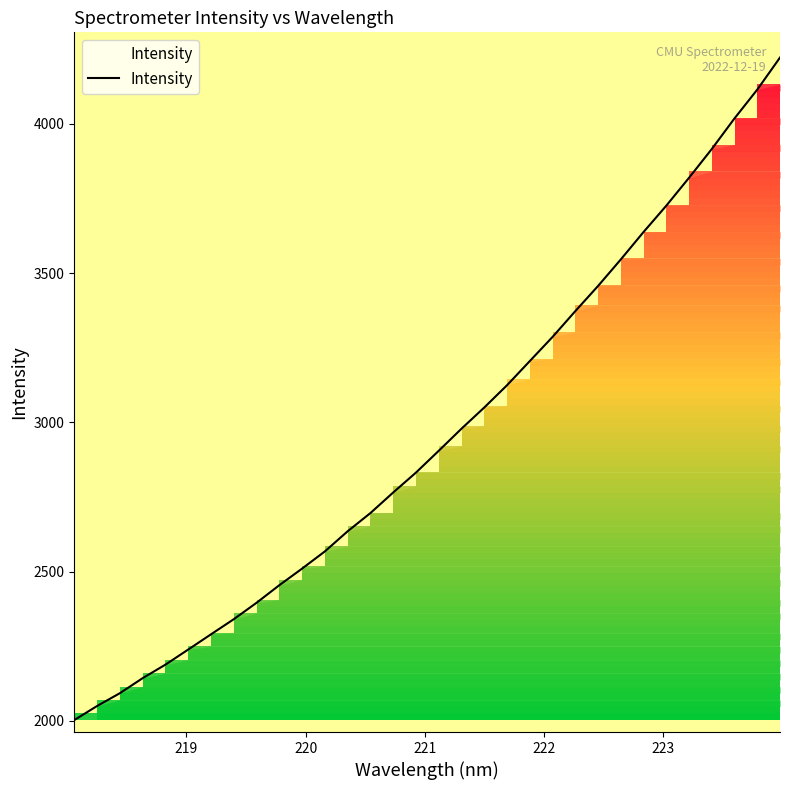

What is the smallest value displayed?

2003.1